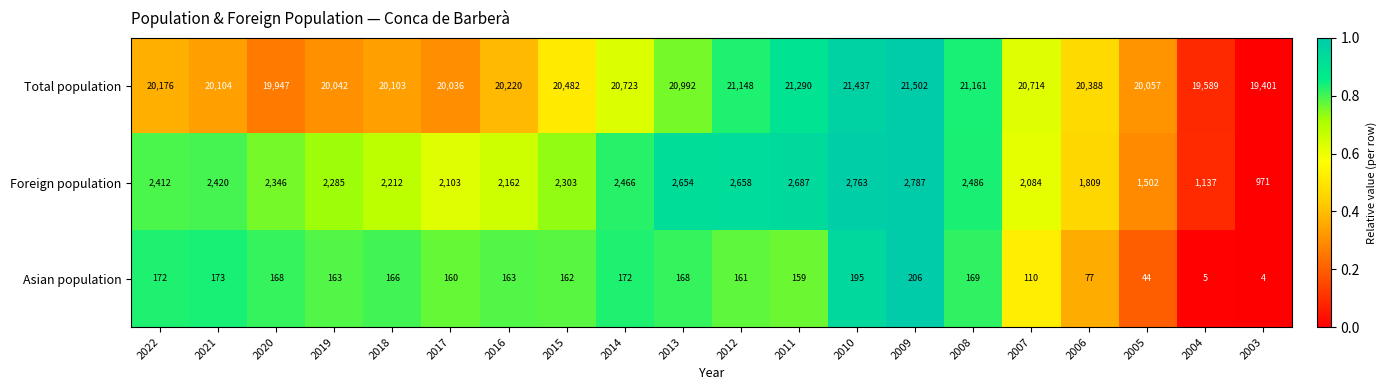

The Total population series shows 20992 at 2013. True or false?

True